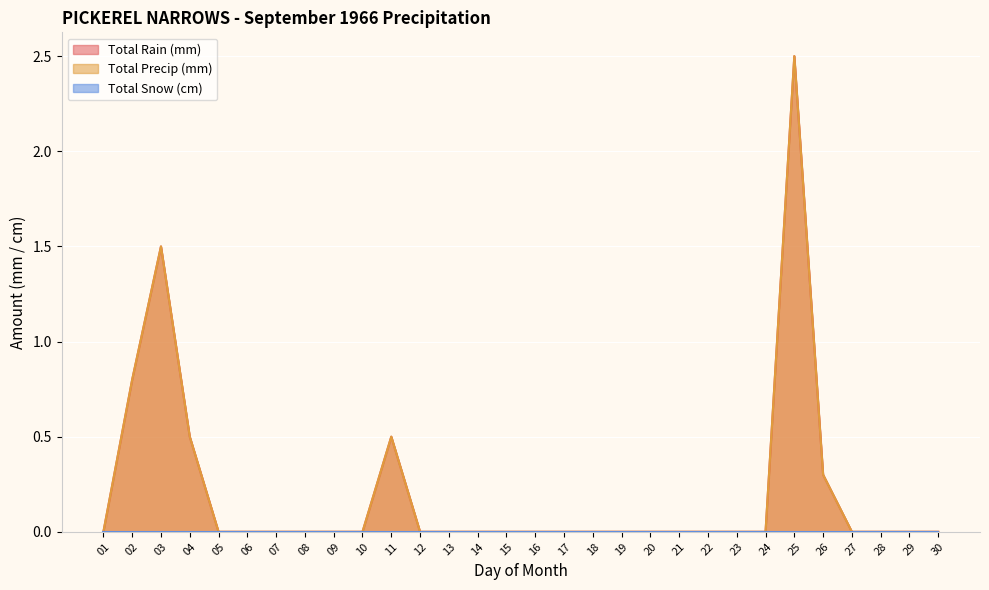

Reading right to left, list all the values displayed in this chart.

Total Rain (mm): 0.0	0.0	0.0	0.0	0.3	2.5	0.0	0.0	0.0	0.0	0.0	0.0	0.0	0.0	0.0	0.0	0.0	0.0	0.0	0.5	0.0	0.0	0.0	0.0	0.0	0.0	0.5	1.5	0.8	0.0
Total Precip (mm): 0.0	0.0	0.0	0.0	0.3	2.5	0.0	0.0	0.0	0.0	0.0	0.0	0.0	0.0	0.0	0.0	0.0	0.0	0.0	0.5	0.0	0.0	0.0	0.0	0.0	0.0	0.5	1.5	0.8	0.0